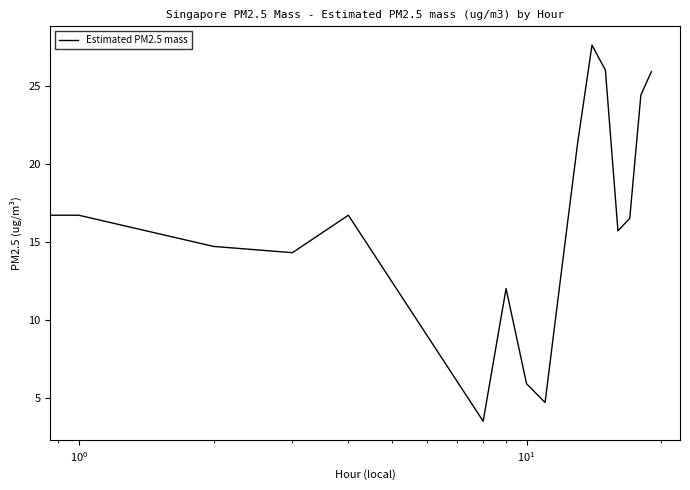

What is the greatest value displayed?

27.6